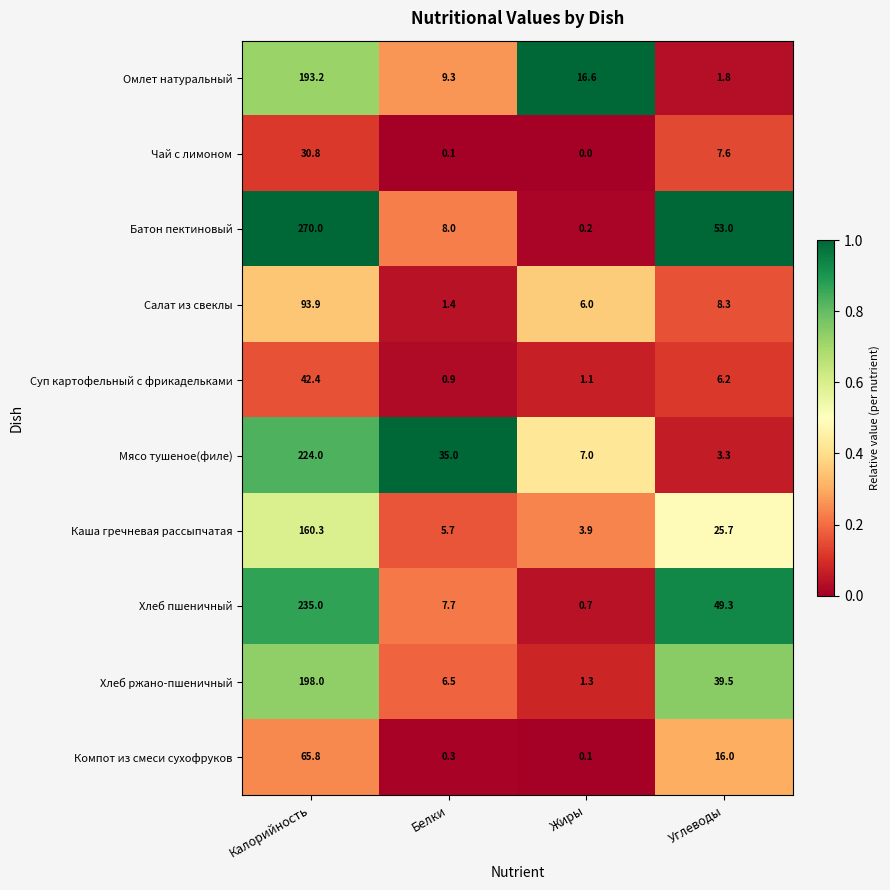

Where does the Суп картофельный с фрикадельками series first go above 6?

Калорийность